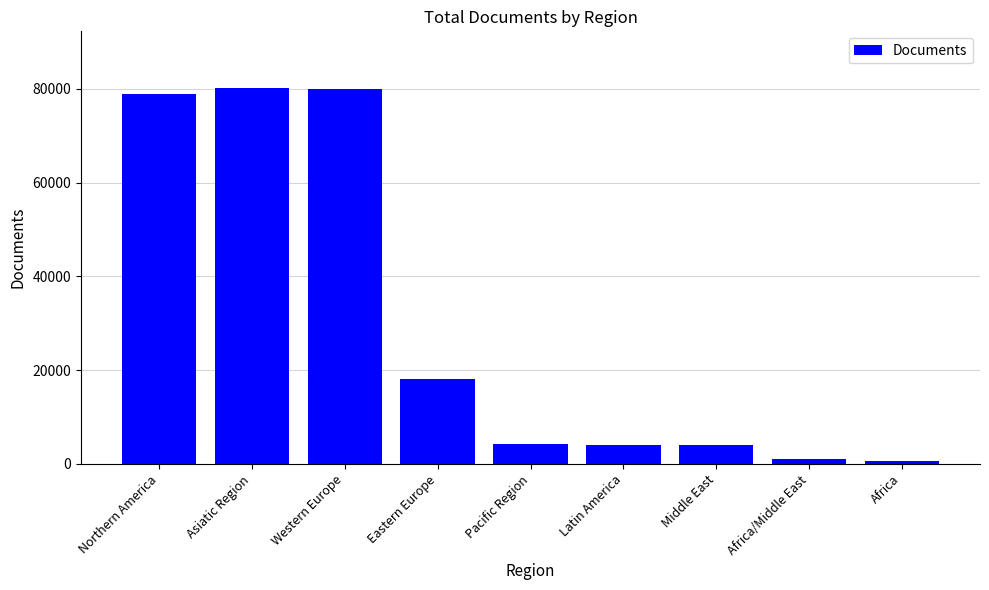

How many categories are shown in the chart?

9